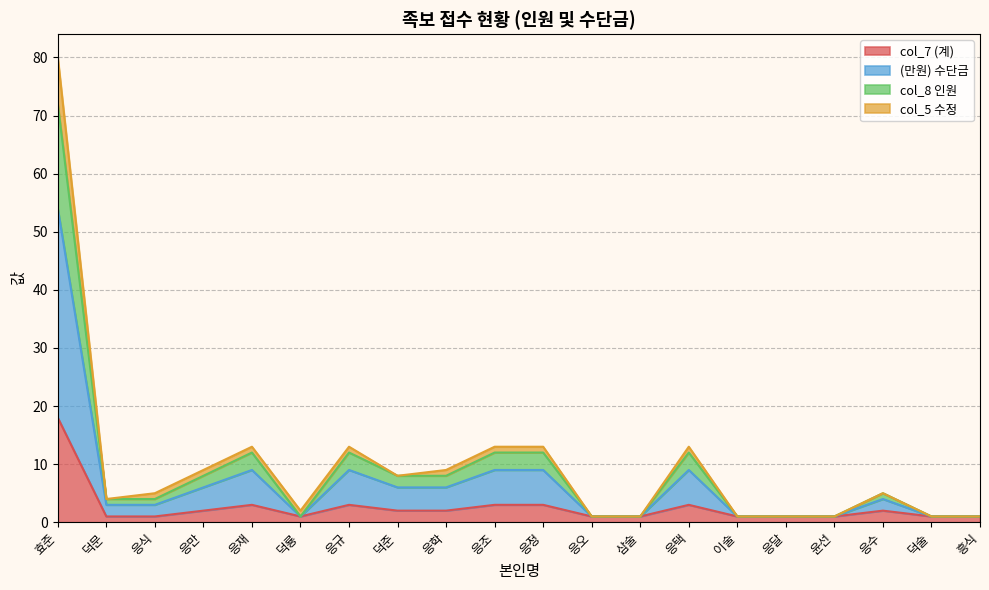

At which category does the chart reach its peak across all series?

효준